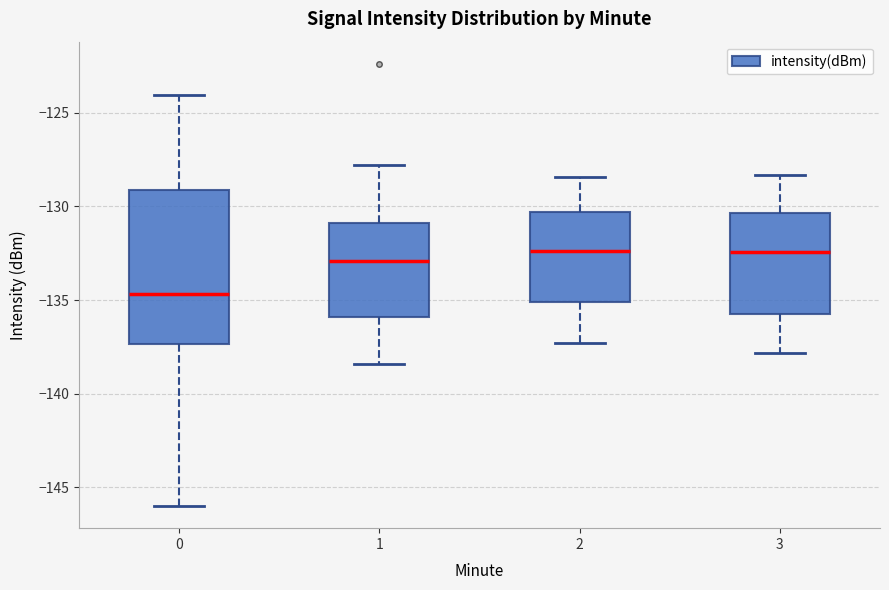

Where is the lower edge of the box at x = 1 on the y-axis? The values are not printed on the chart, so give them approximately, as read against the axis.

-136.0